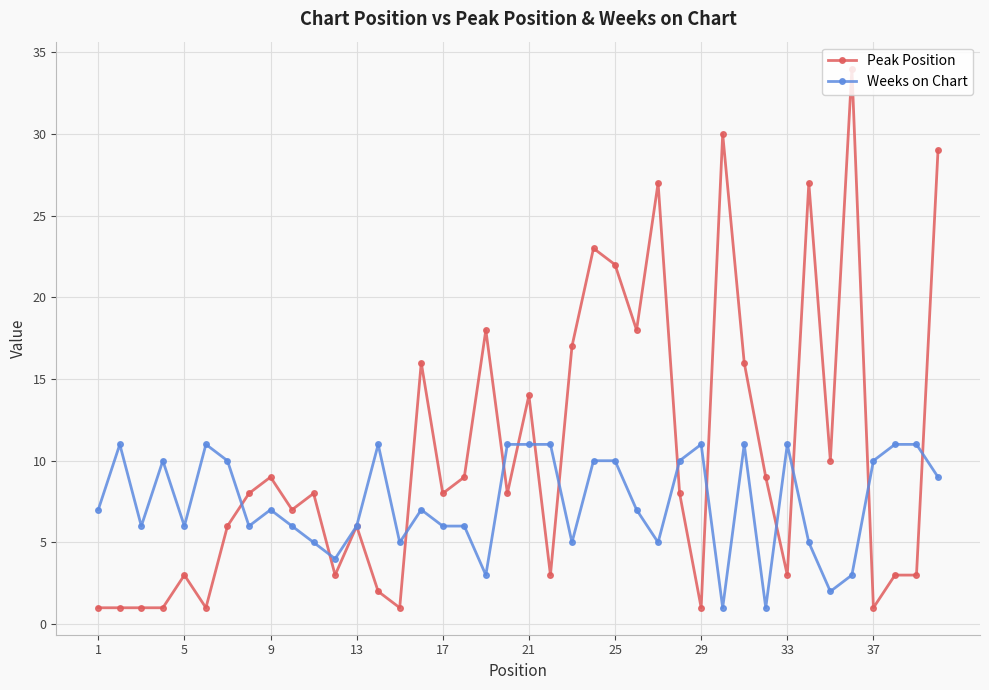

Count the number of data series in this chart.

2